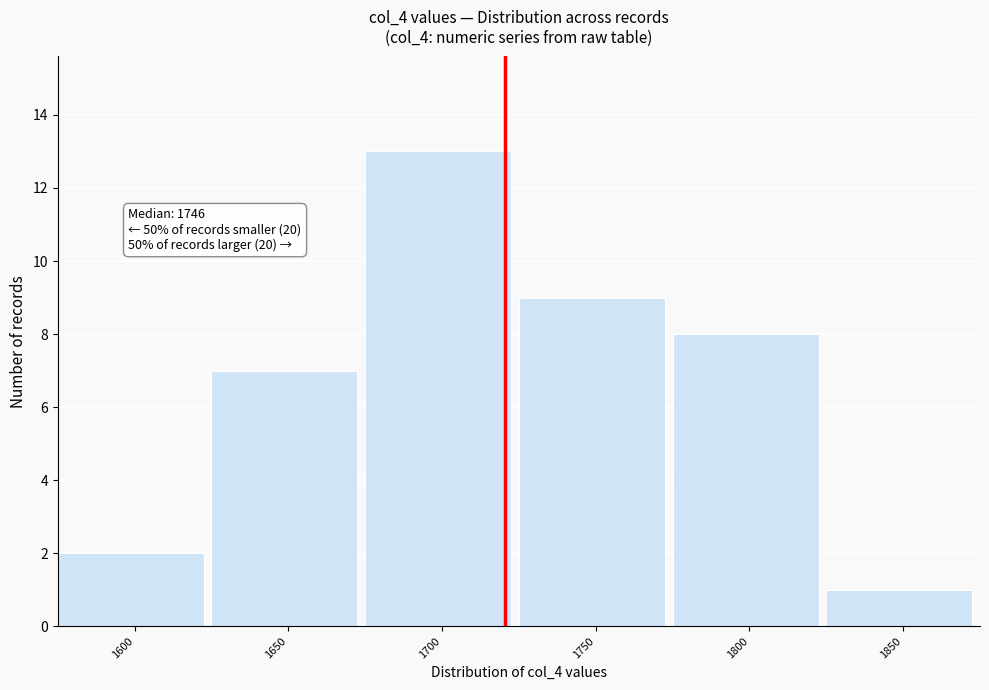

Reading left to right, transcribe all the data shown in this chart.

2	7	13	9	8	1